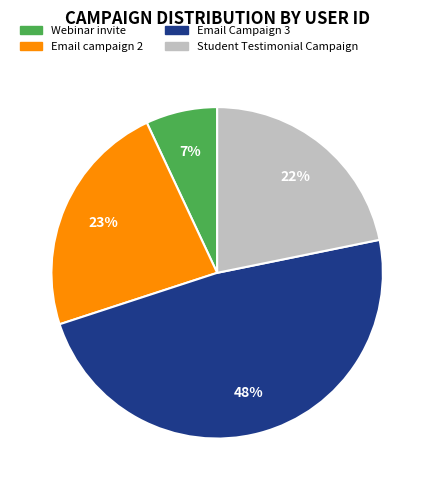

Rank the categories by value from highest to lowest.

Email Campaign 3, Email campaign 2, Student Testimonial Campaign, Webinar invite